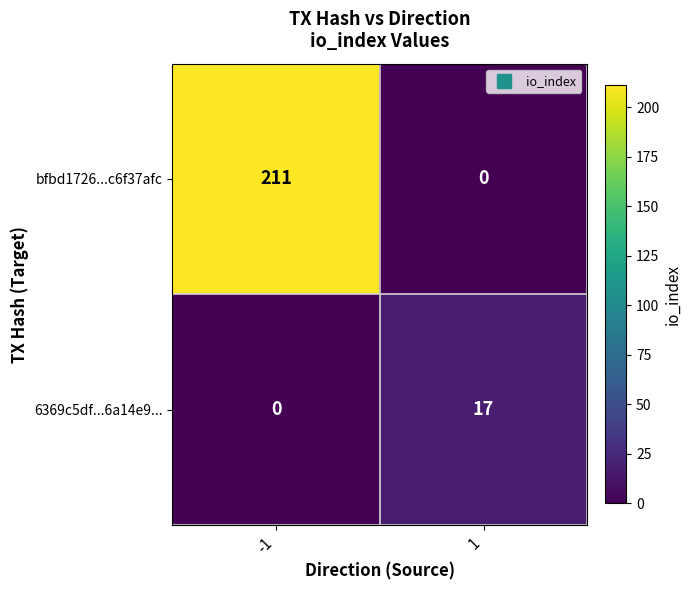

At -1, list the series in order from smallest to largest.

6369c5df...6a14e9..., bfbd1726...c6f37afc